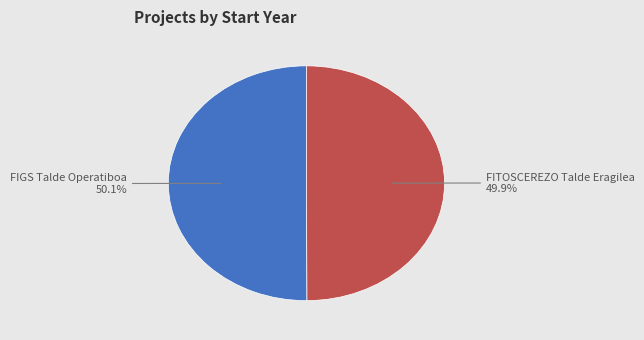

Is there any slice that represents more than half of the pie?

Yes